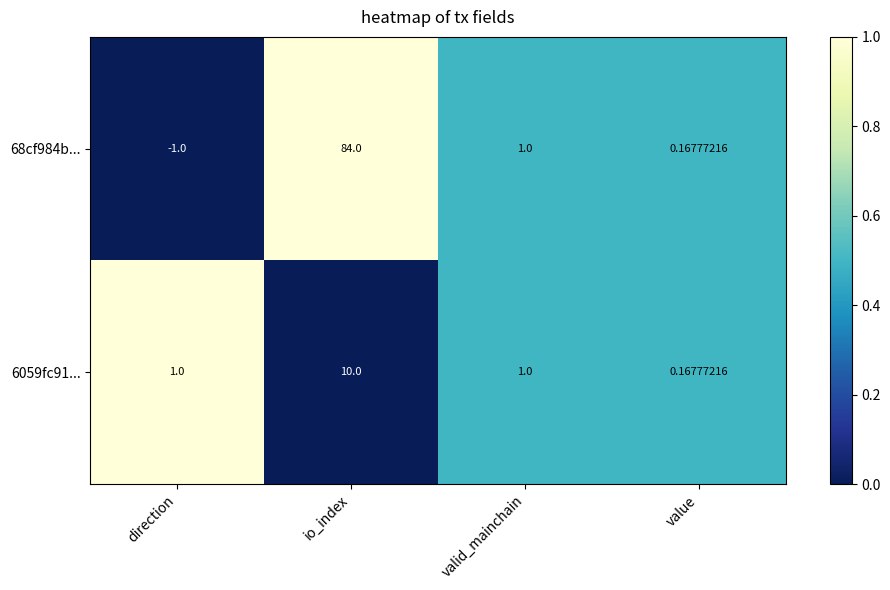

Where is 68cf984b... nearest to the value 41?

valid_mainchain